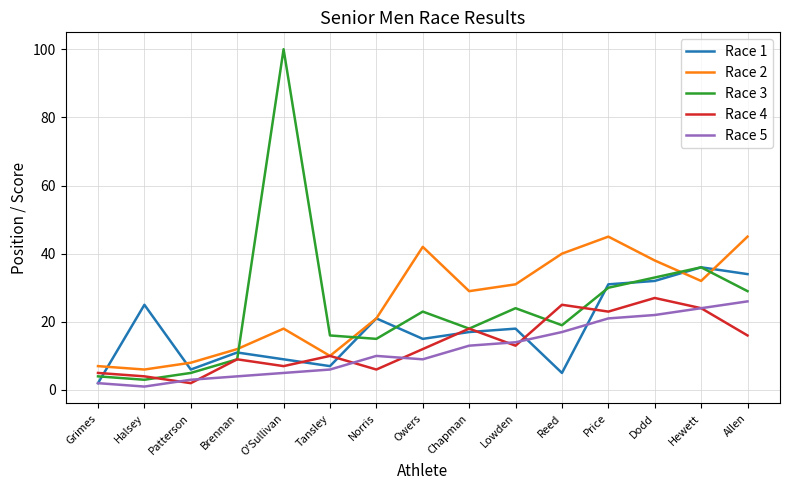

What position from the left is Grimes?

1